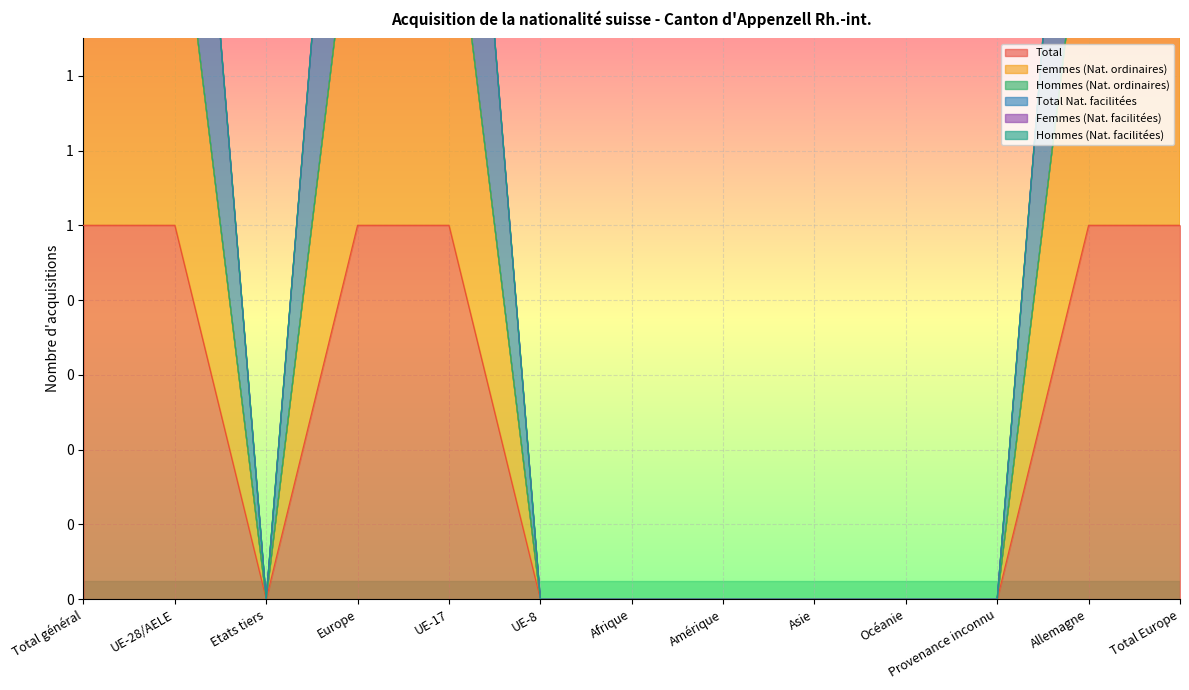

What is the sum of the Total Nat. facilitées values at Total Europe and Allemagne?

6